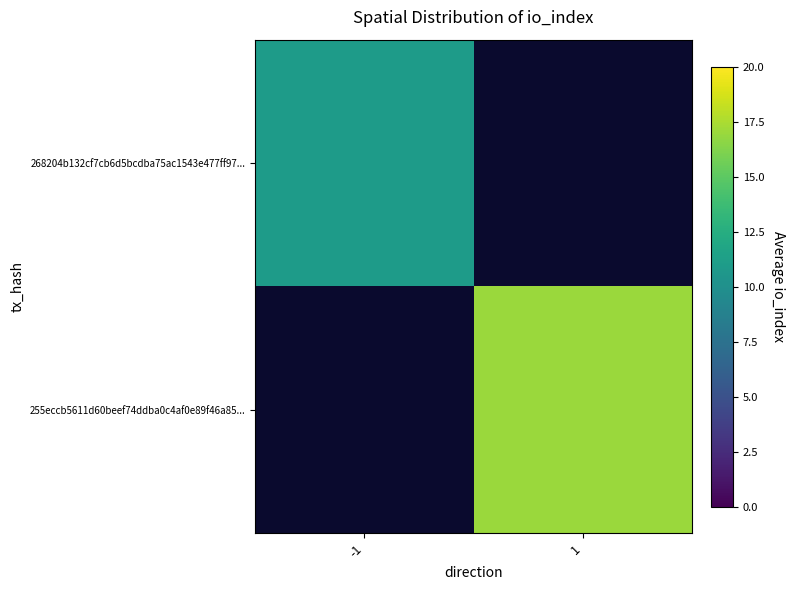

Between -1 and 1, which is larger?

-1